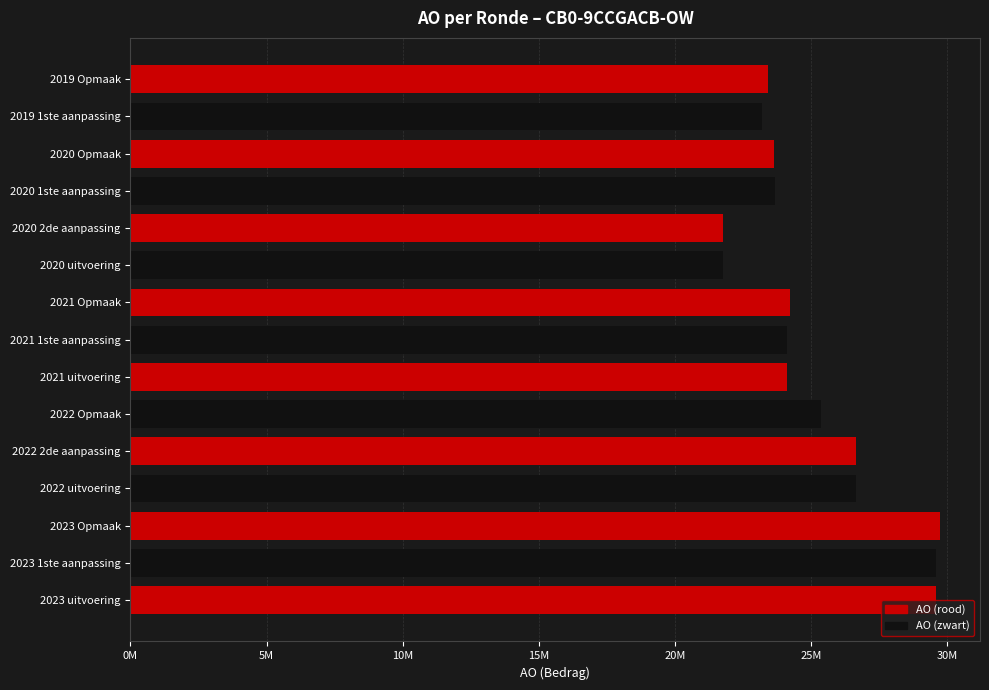

What is the greatest value displayed?

29722850